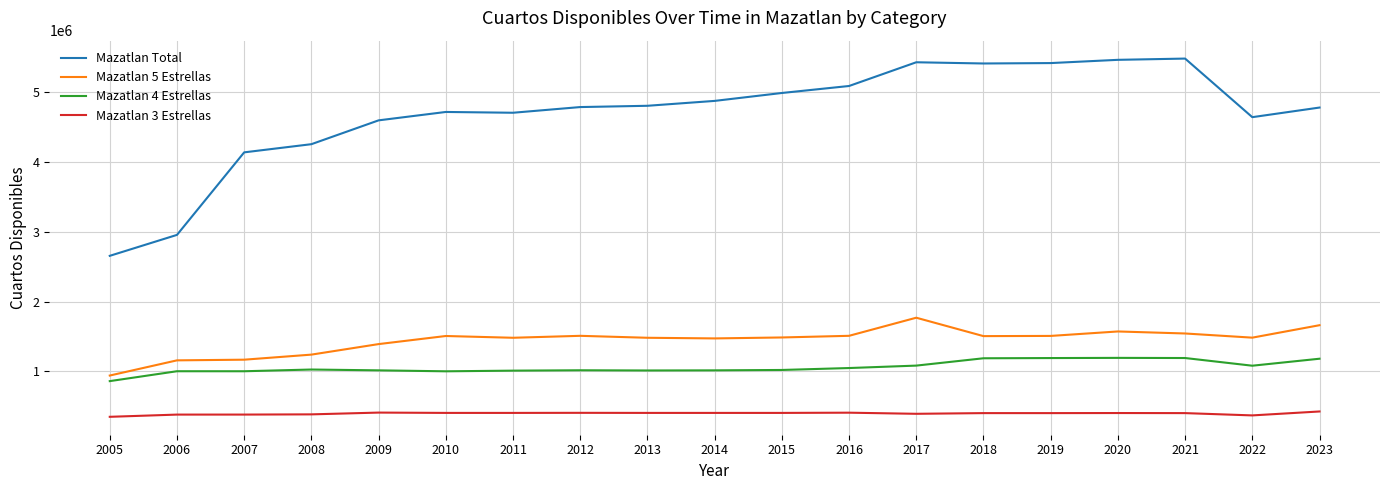

What is the highest value of the Mazatlan 5 Estrellas series?

1770300